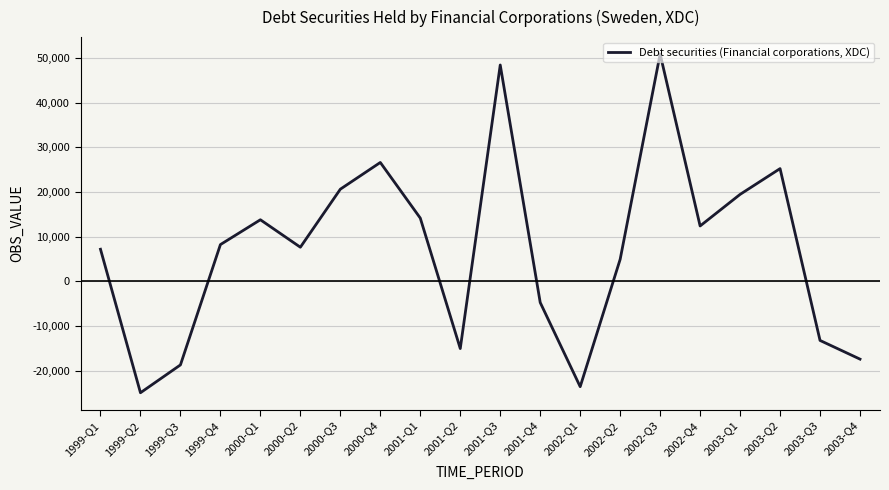

The value at 1999-Q2 is -36937. True or false?

False